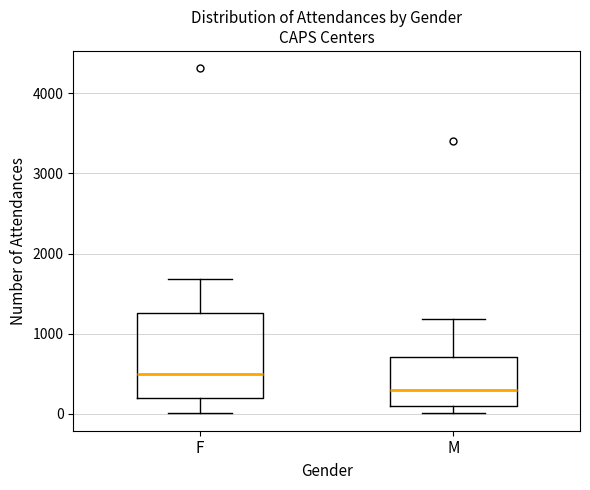

Which box's median line is the lowest?

M